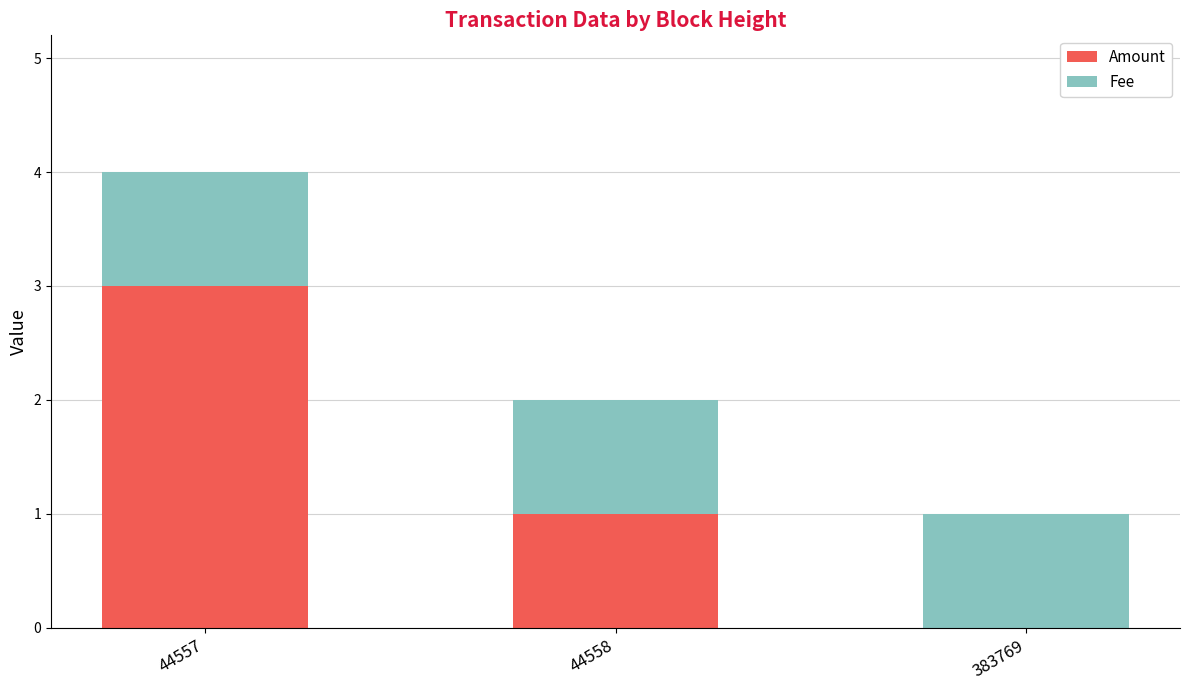

What is the maximum value for Amount?

3